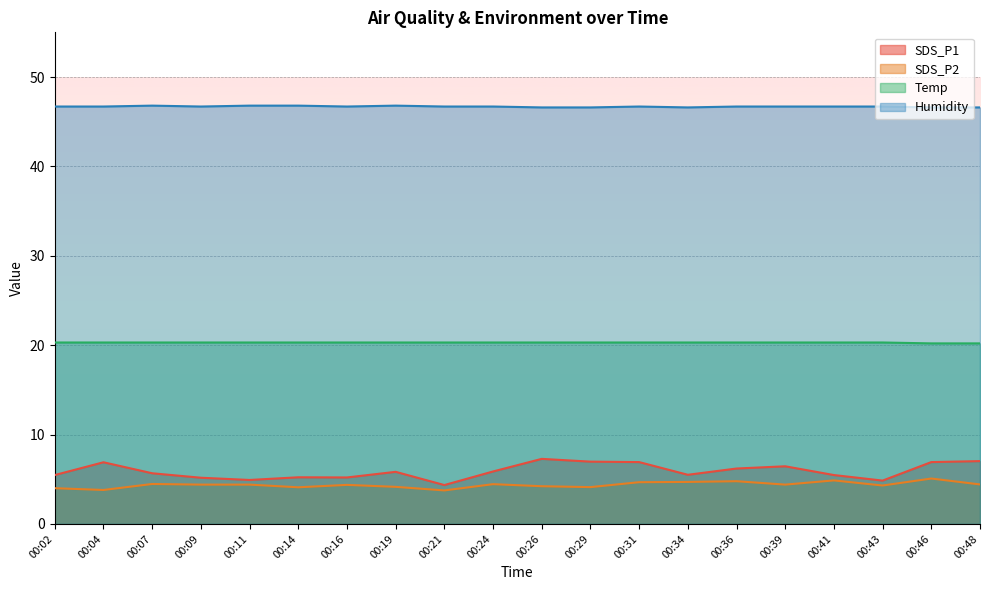

Reading right to left, extract all data points from this chart.

SDS_P1: 7.0	6.9	4.8	5.5	6.5	6.2	5.5	6.9	7.0	7.3	5.9	4.3	5.8	5.2	5.2	4.9	5.2	5.7	6.9	5.5
SDS_P2: 4.4	5.1	4.3	4.9	4.4	4.8	4.7	4.7	4.1	4.2	4.5	3.8	4.2	4.4	4.1	4.4	4.4	4.5	3.8	4.0
Temp: 20.2	20.2	20.3	20.3	20.3	20.3	20.3	20.3	20.3	20.3	20.3	20.3	20.3	20.3	20.3	20.3	20.3	20.3	20.3	20.3
Humidity: 46.6	46.6	46.7	46.7	46.7	46.7	46.6	46.7	46.6	46.6	46.7	46.7	46.8	46.7	46.8	46.8	46.7	46.8	46.7	46.7